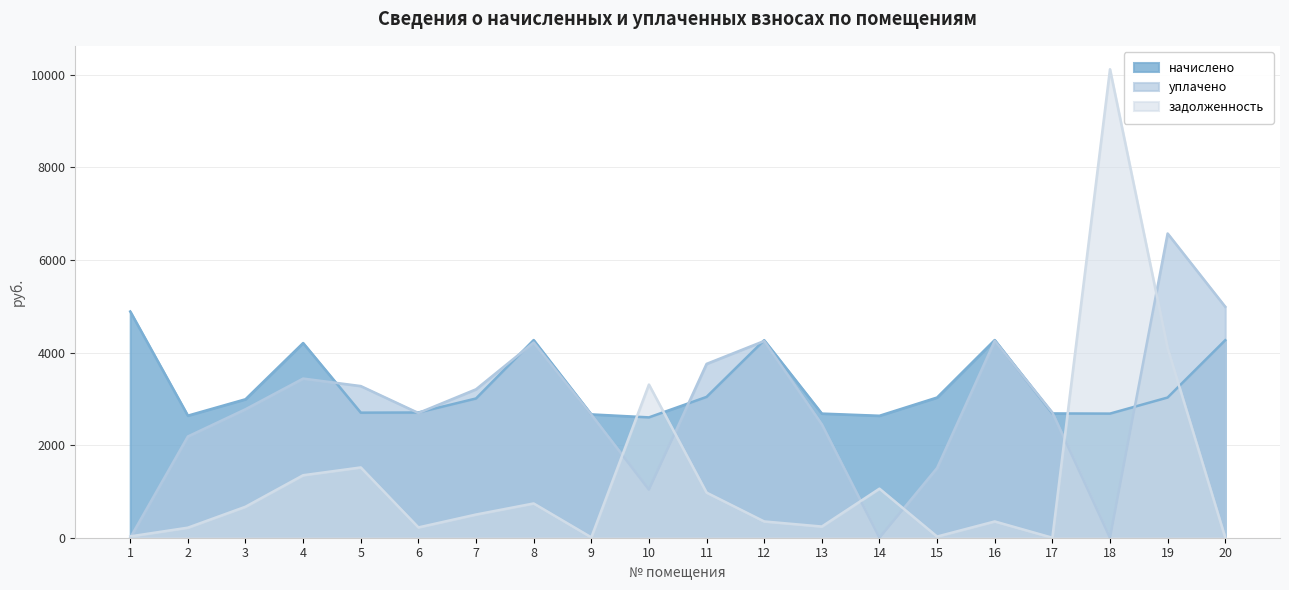

How many interior local peaks does the уплачено series have?

5